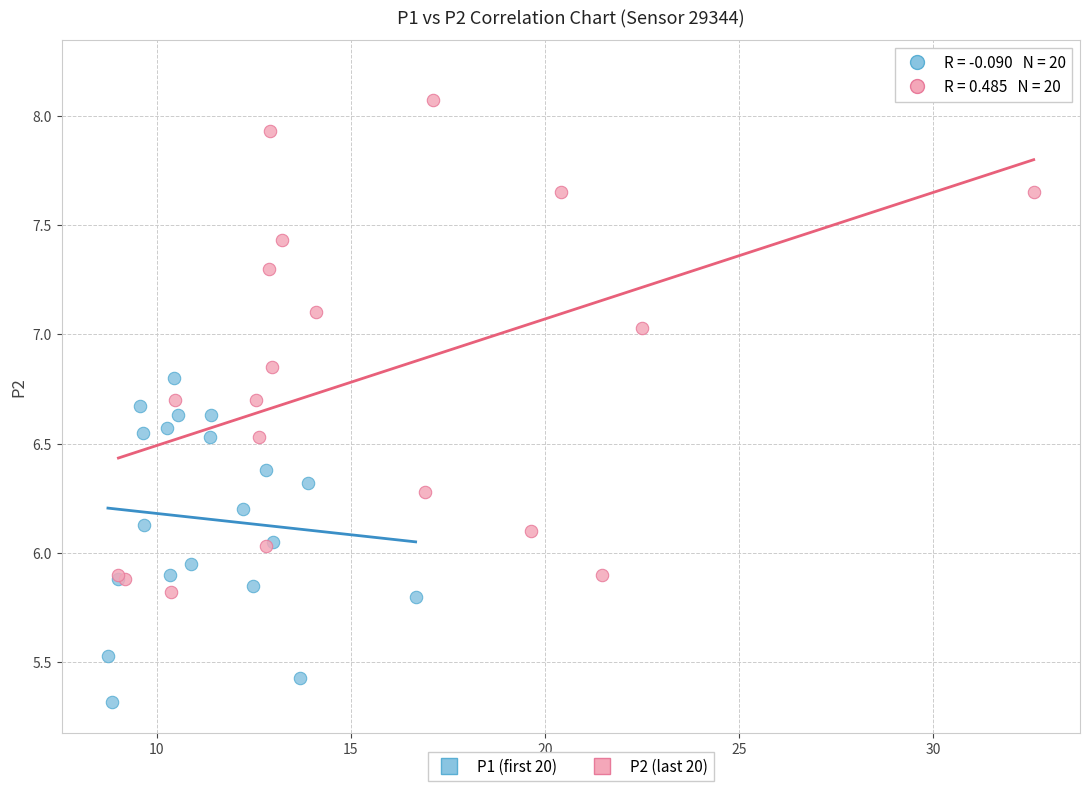

What are all the series names shown in the legend?

P1 (first 20), P2 (last 20)